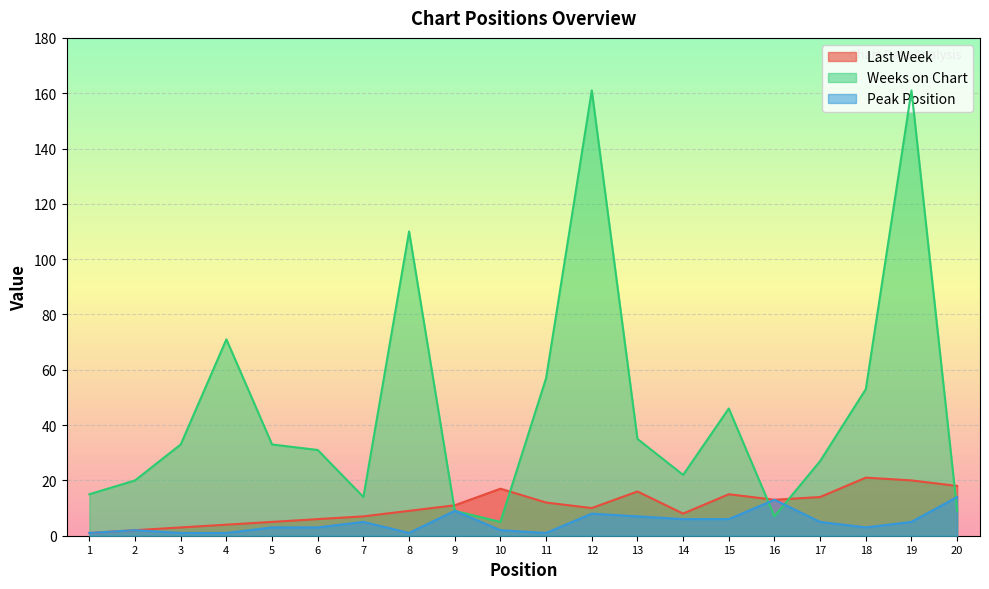

What is the highest value of the Last Week series?

21